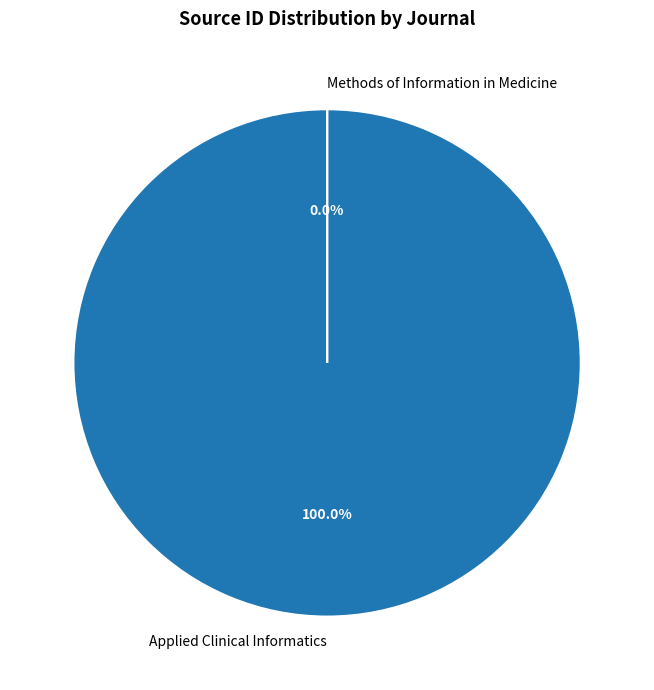

Is the sum of Methods of Information in Medicine and Applied Clinical Informatics greater than half?

Yes